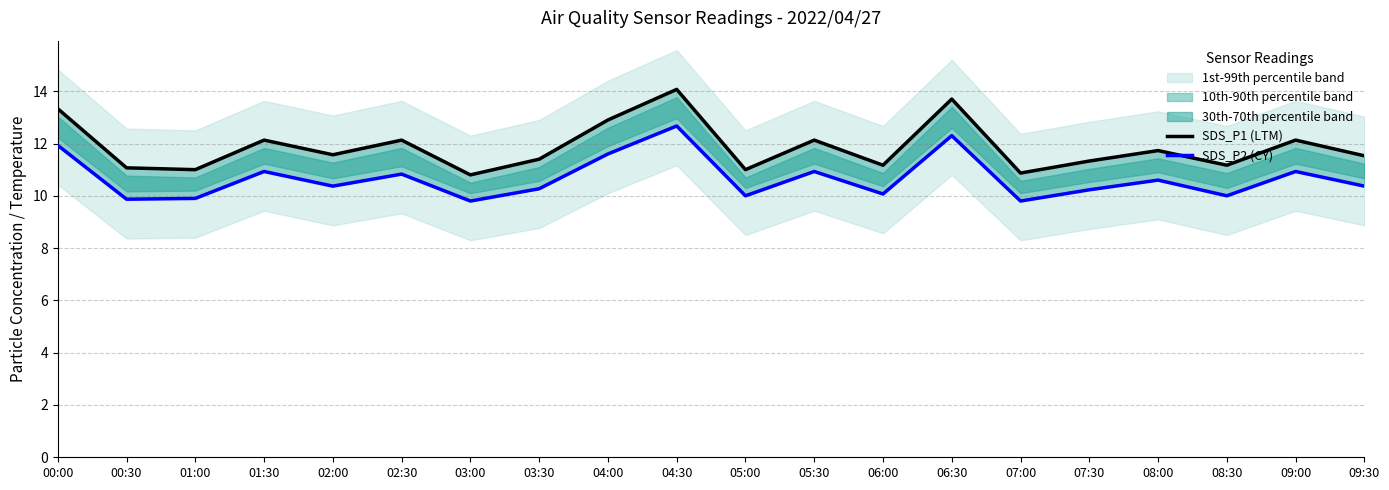

What is the total value across all series at 05:00?

21.0